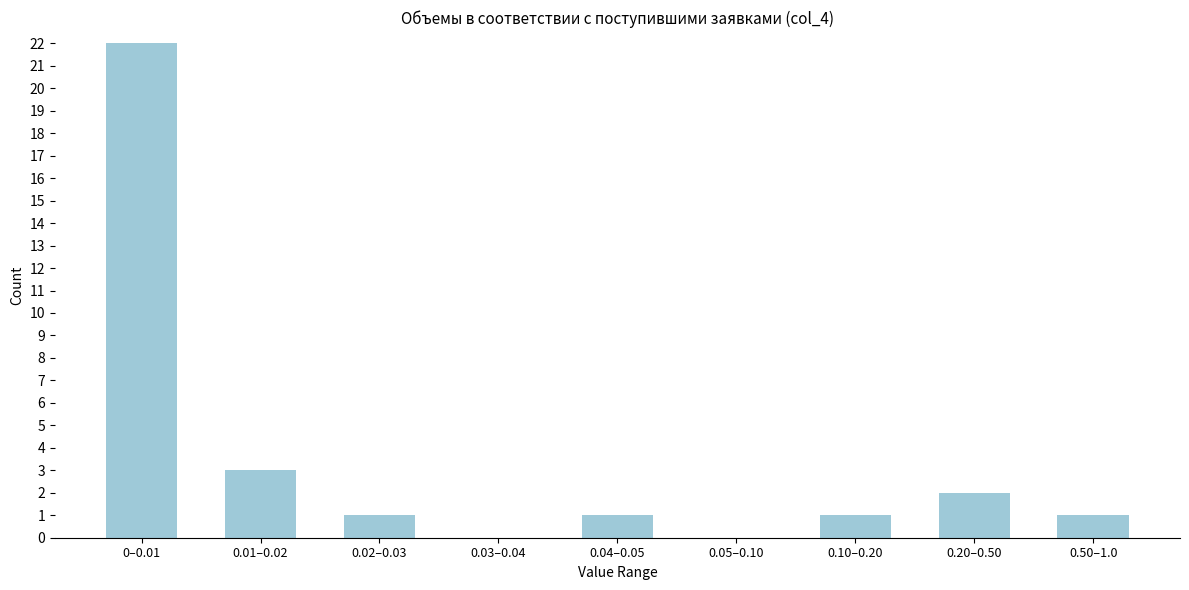

Reading right to left, what are all the values shown in this chart?

0.50–1.0=1	0.20–0.50=2	0.10–0.20=1	0.05–0.10=0	0.04–0.05=1	0.03–0.04=0	0.02–0.03=1	0.01–0.02=3	0–0.01=22